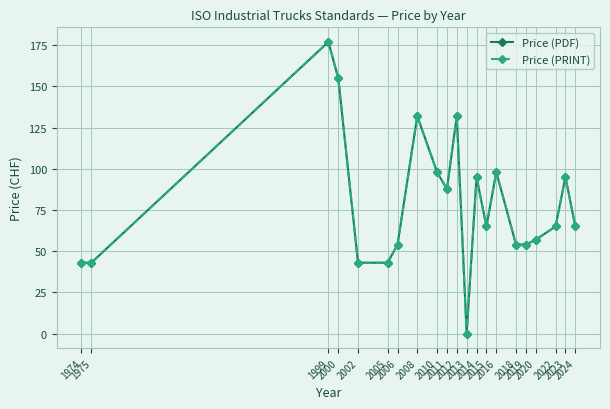

At which category is the sum across all series the highest?

1999